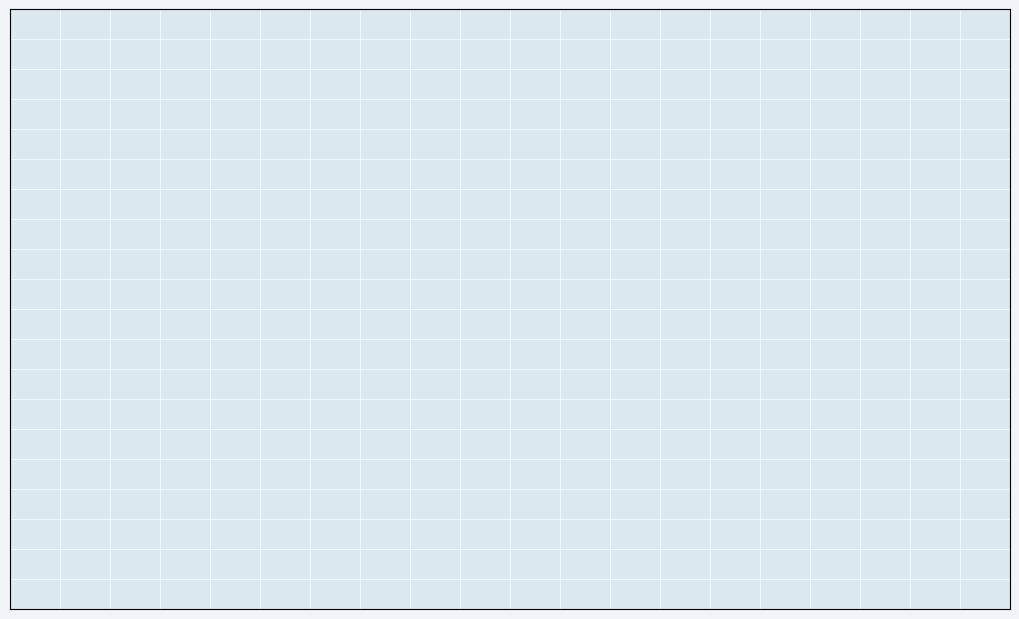

Is Arroyo de la Vega hasta Río Tajo the majority of the pie?

No